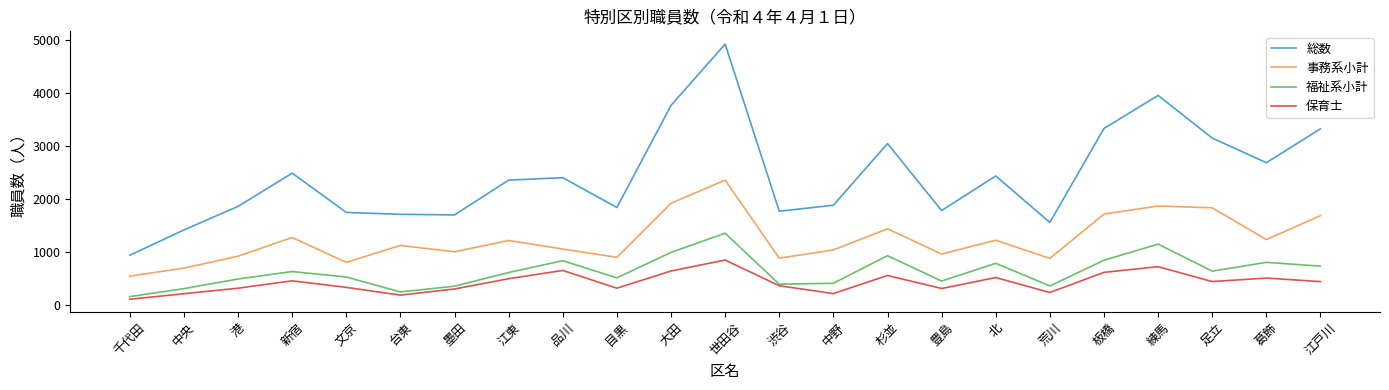

The value of 保育士 at 豊島 is 305. True or false?

True